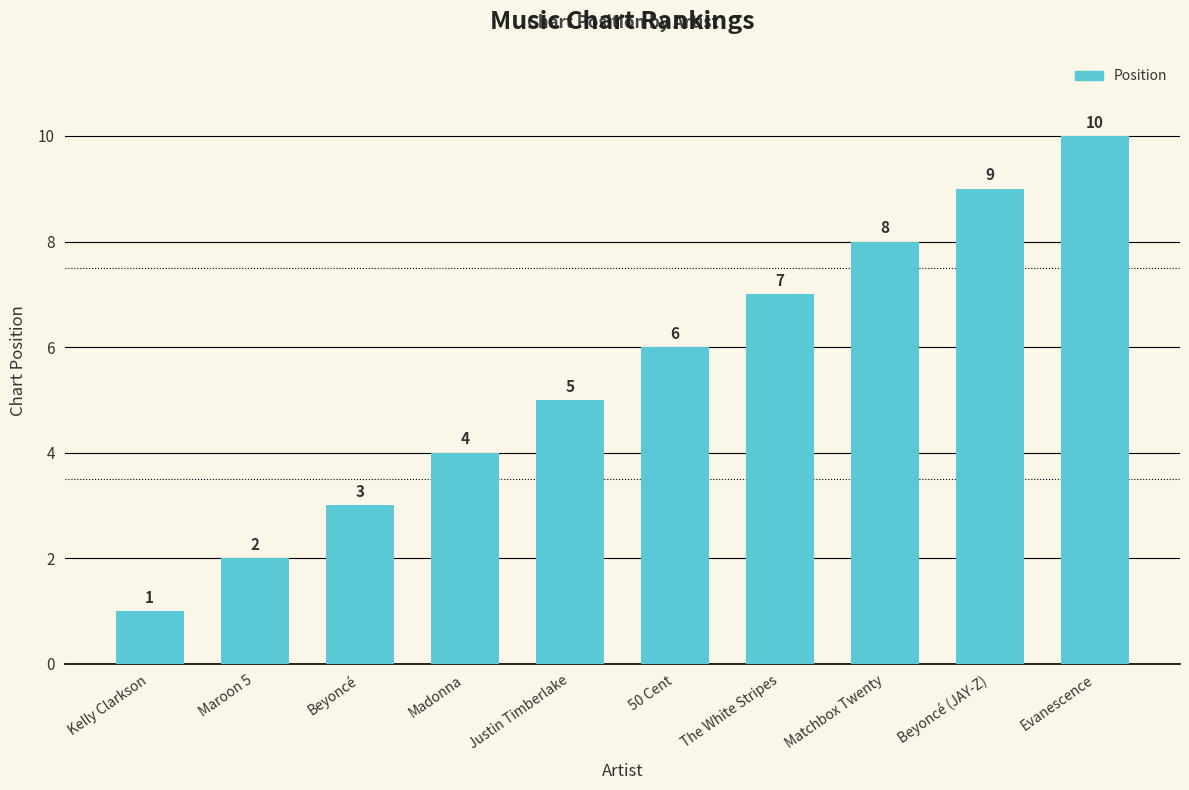

What is the change in value from Beyoncé to Beyoncé (JAY-Z)?

+6